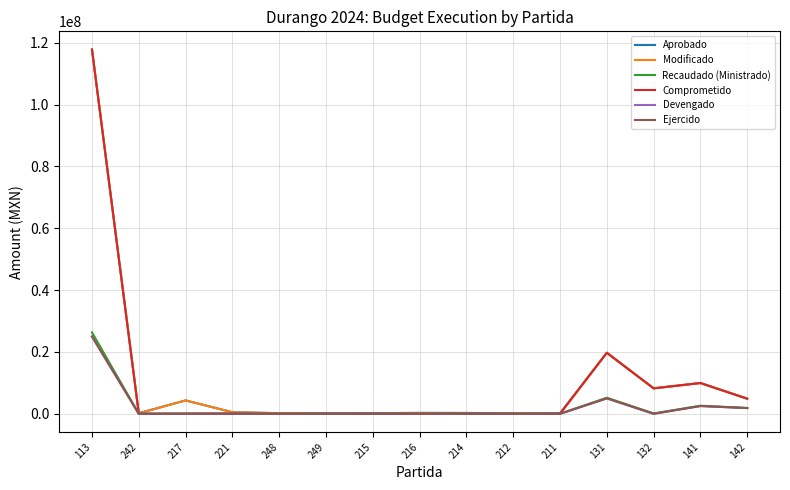

The value of Devengado at 249 is 0.0. True or false?

True